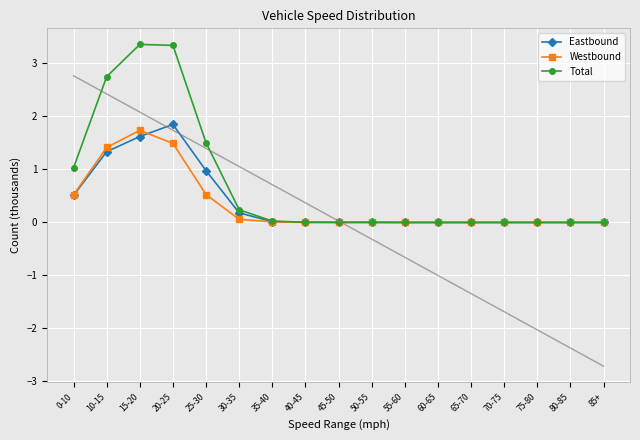

True or false: Eastbound and Westbound cross at least once.

True